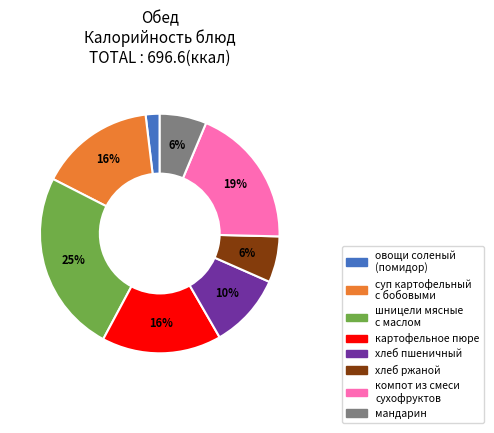

Is хлеб ржаной the majority of the pie?

No